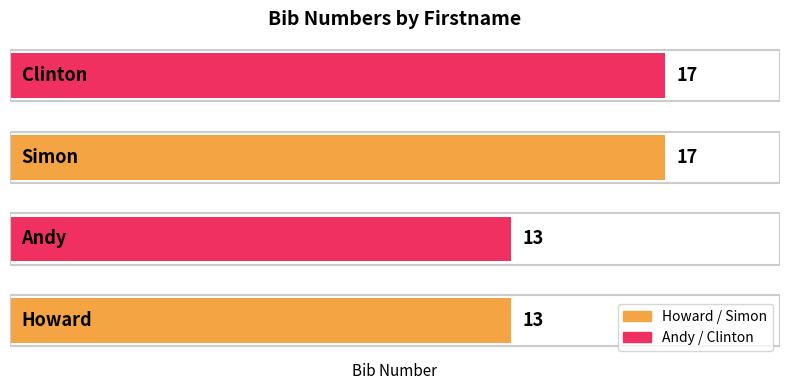

Reading top to bottom, what are all the values shown in this chart?

17	17	13	13